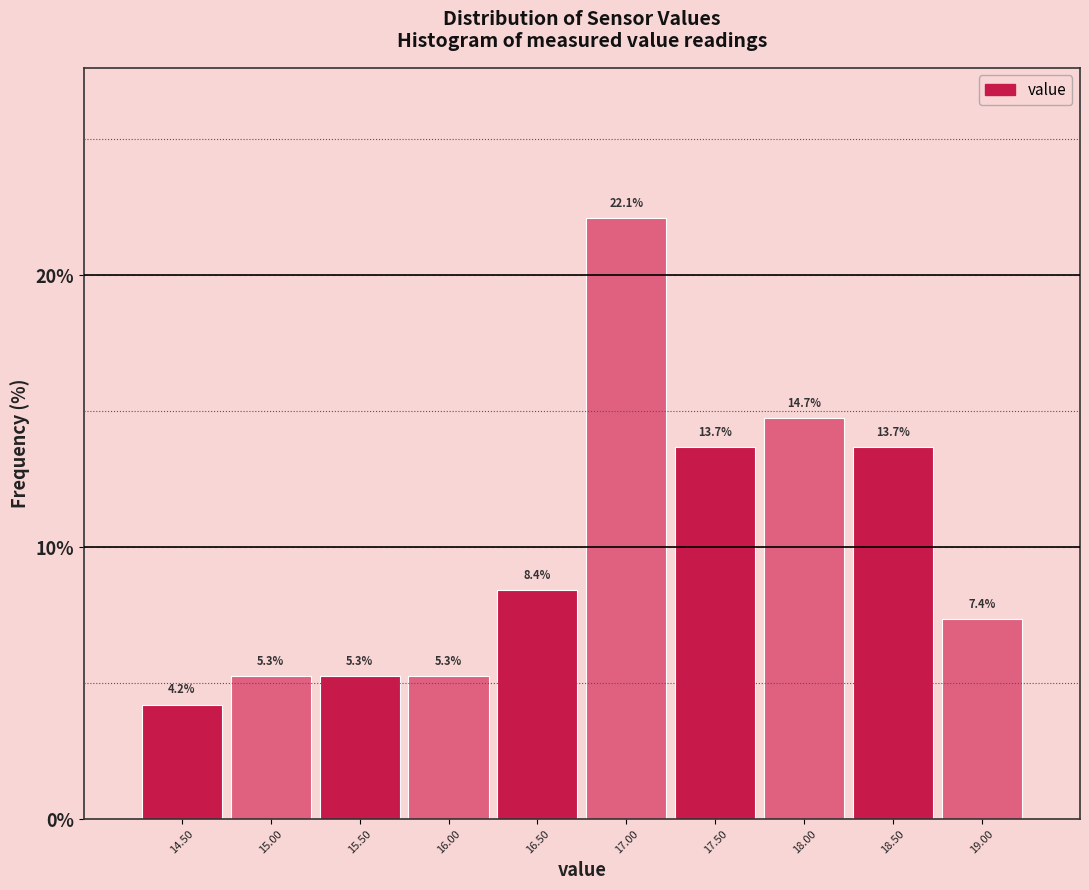

Over which range of the x-axis is the bar tallest?

16.75 to 17.25